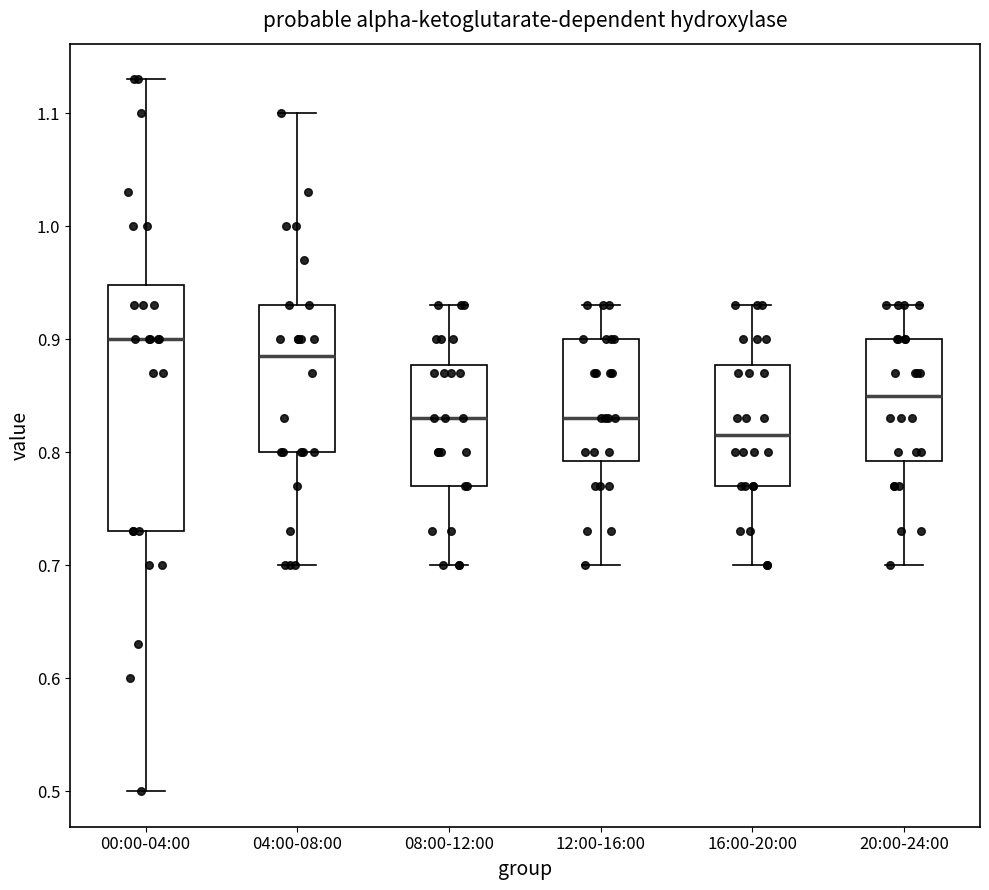

Reading left to right, transcribe this box plot: for each box, give where its median line is, the range the box spans, and where its two whiskers end, as read against the y-axis. The values are not printed on the chart, so give them approximately, as read against the axis.

00:00-04:00: median 0.90, box 0.73 to 0.95, whiskers 0.50 to 1.13
04:00-08:00: median 0.89, box 0.80 to 0.93, whiskers 0.70 to 1.10
08:00-12:00: median 0.83, box 0.77 to 0.88, whiskers 0.70 to 0.93
12:00-16:00: median 0.83, box 0.79 to 0.90, whiskers 0.70 to 0.93
16:00-20:00: median 0.82, box 0.77 to 0.88, whiskers 0.70 to 0.93
20:00-24:00: median 0.85, box 0.79 to 0.90, whiskers 0.70 to 0.93